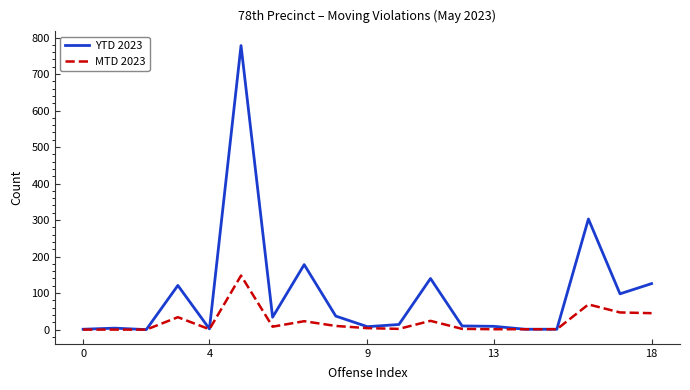

Which series has the widest spread of values?

YTD 2023